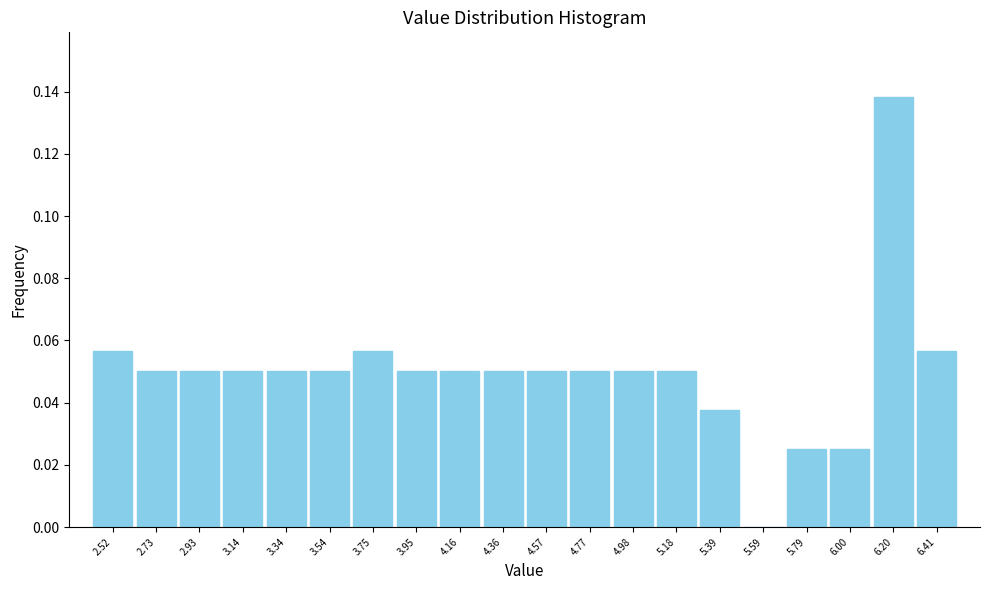

How tall is the bar that spans 4.45 to 4.65 on the x-axis? Neither the bar edges nor the heights are printed on the chart, so give them approximately, as read against the axes.

0.050